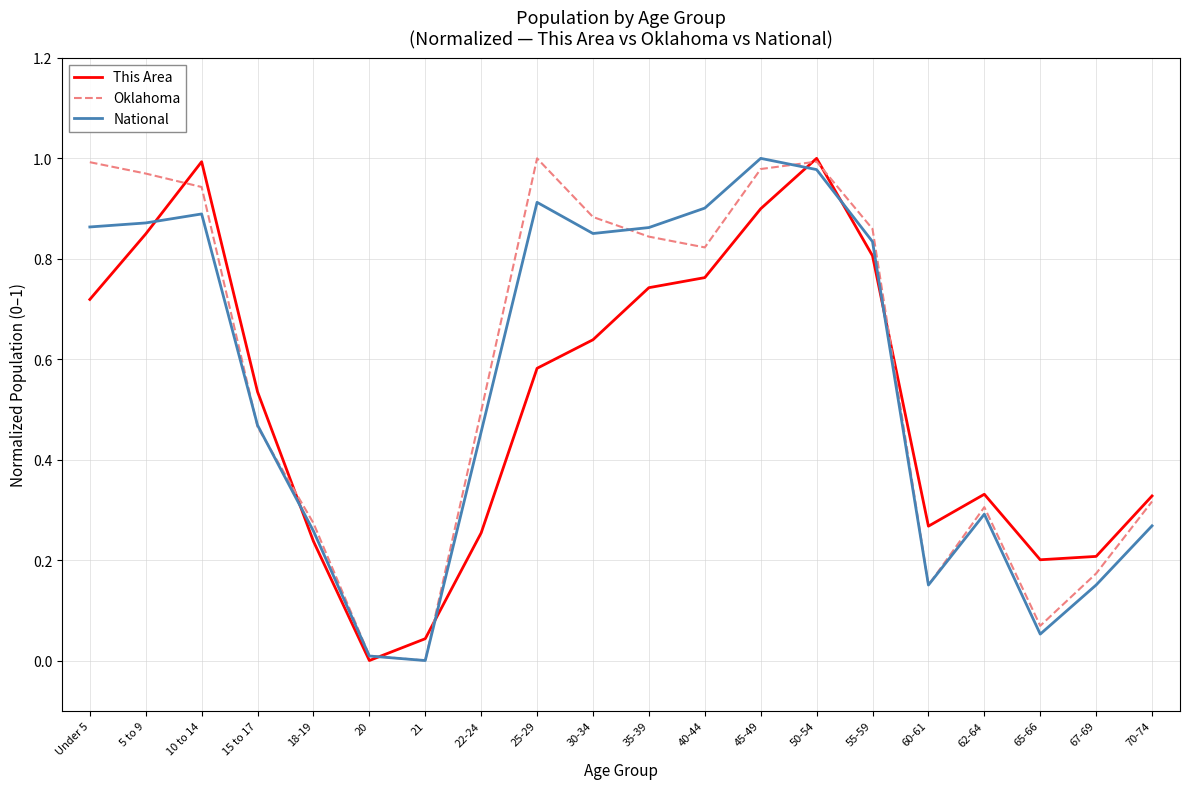

True or false: Oklahoma has more than 2 points higher than both neighbors.

True